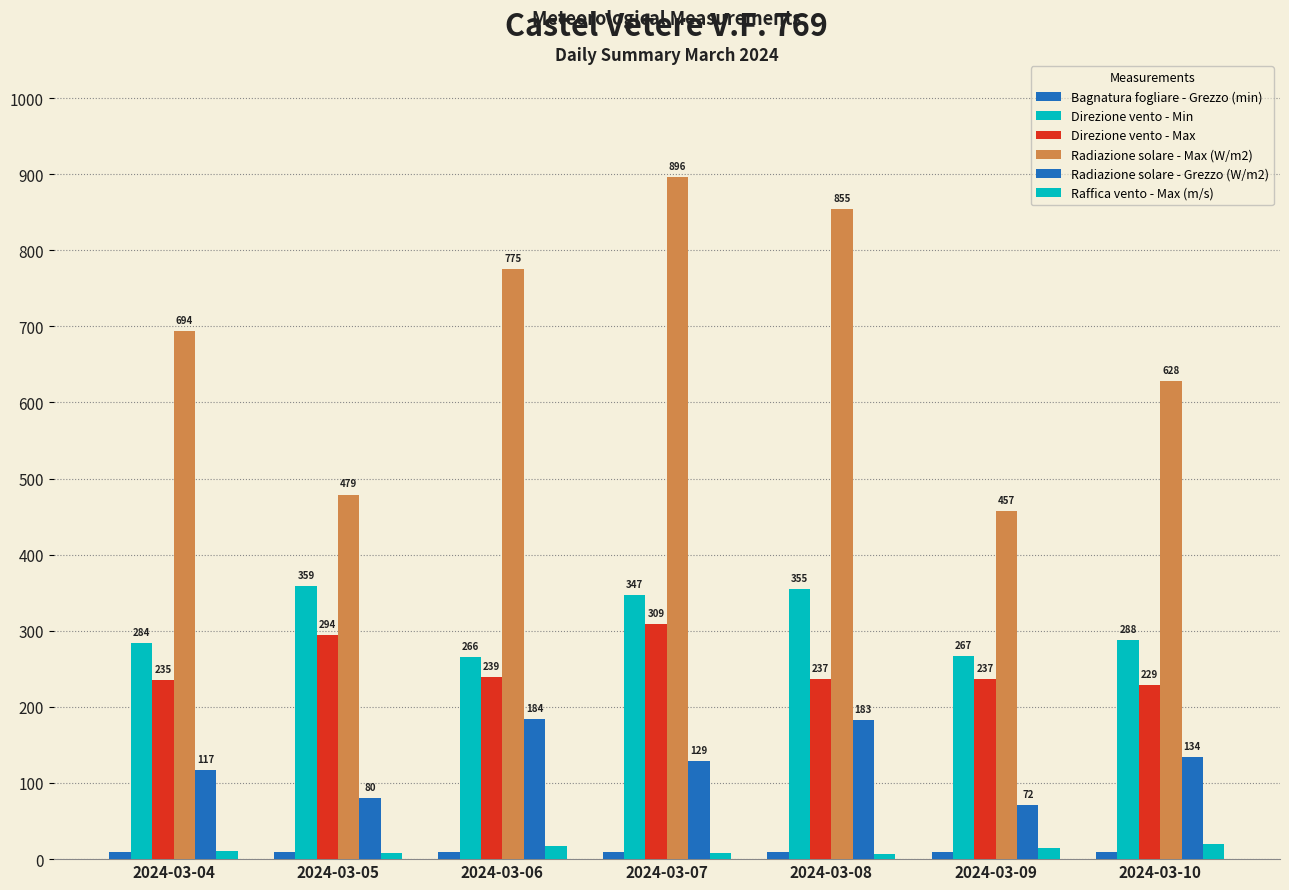

What is the value of the Radiazione solare - Max (W/m2) bar at the 2nd from the left?

479.0